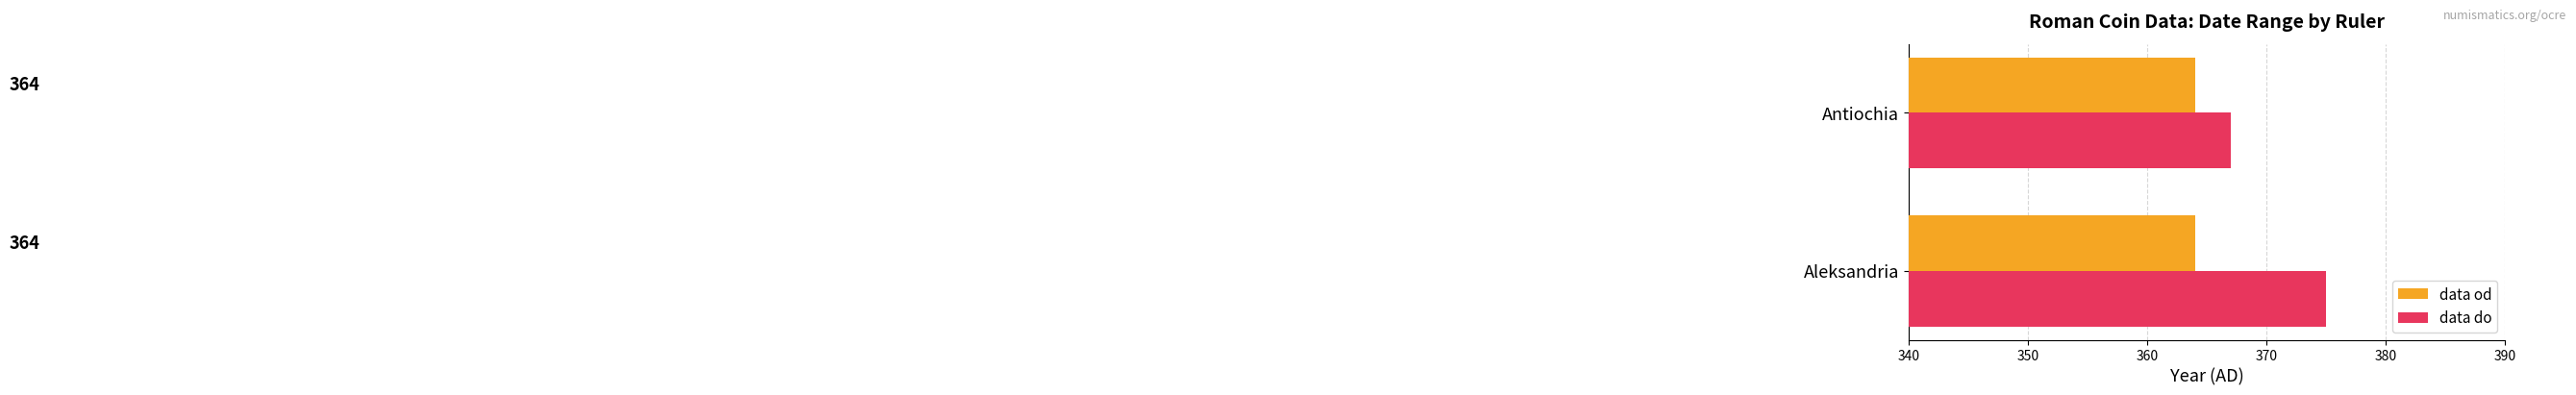

List the series in order of their overall mean, highest first.

data do, data od